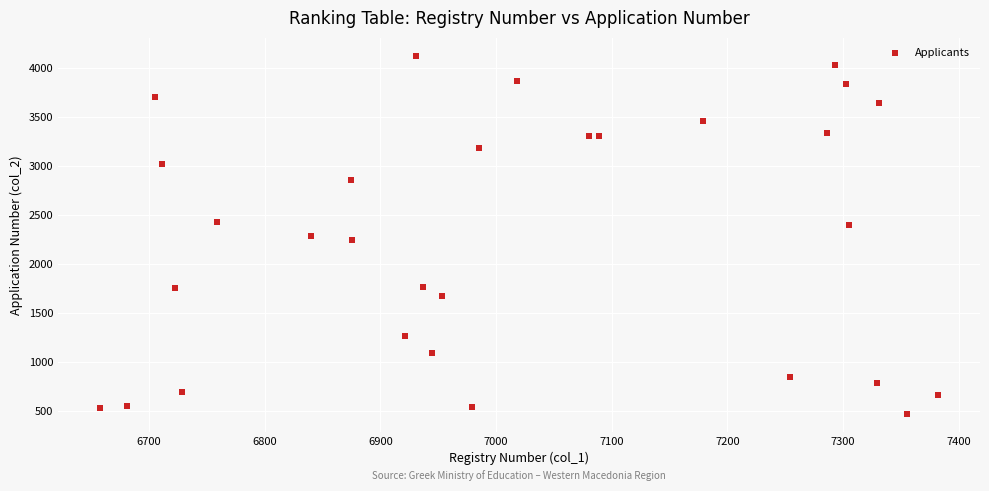

What is the range of X values (max minus min)?

724